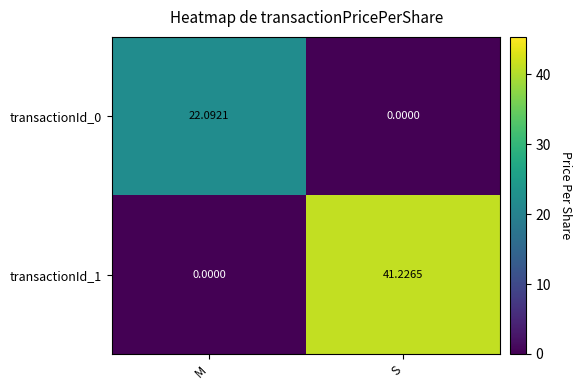

At M, list the series in order from largest to smallest.

transactionId_0, transactionId_1